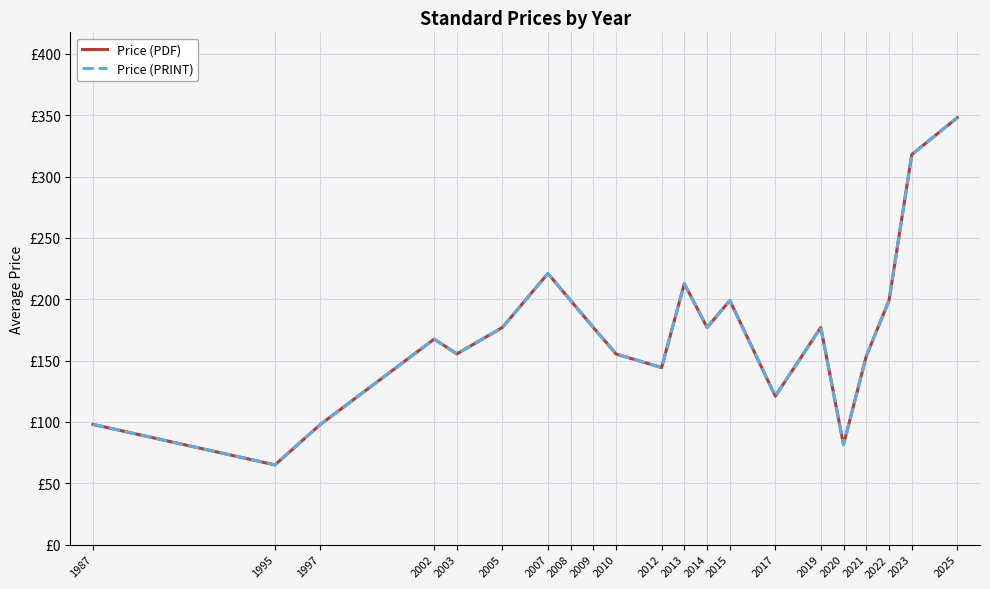

Is this an area chart (filled region under the line)?

No